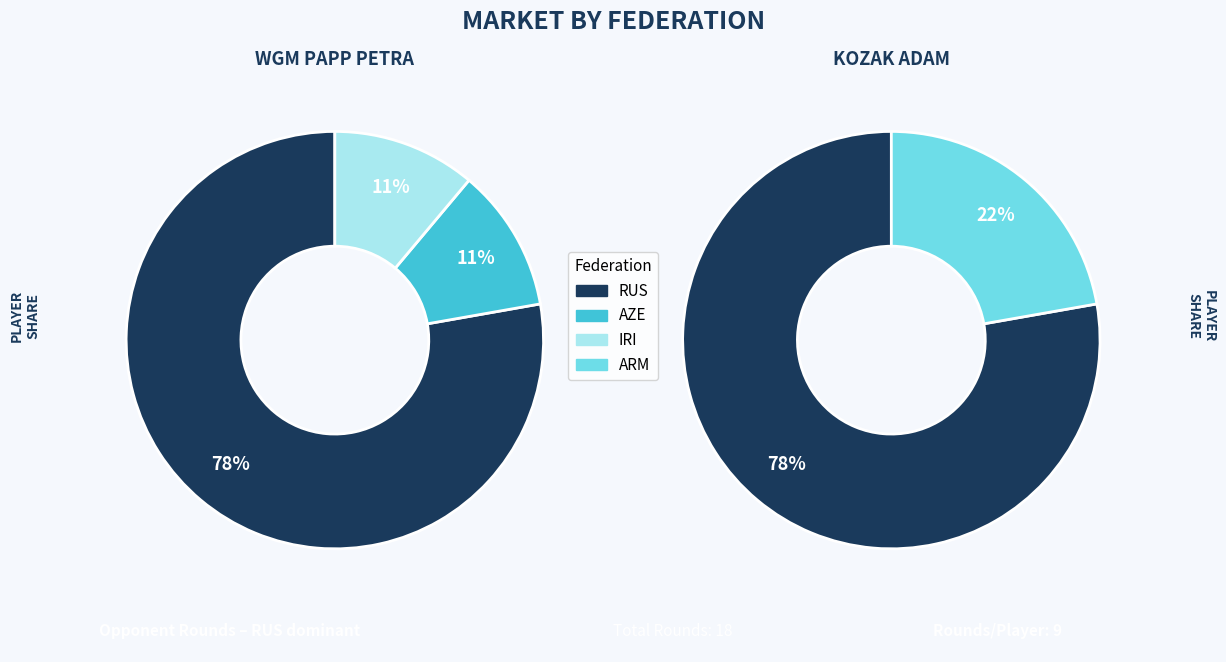

To the nearest percent, what is the average slice percentage?

25%